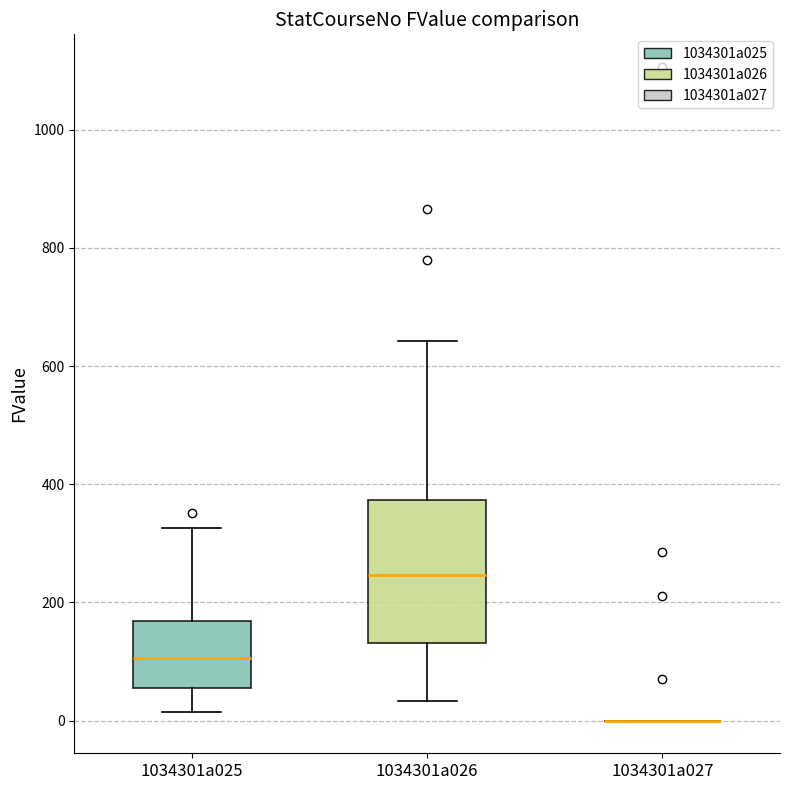

Reading left to right, read every box against the y-axis: the position of its median line, the range the box covers, and the ends of its whiskers. The values are not printed on the chart, so give them approximately, as read against the axis.

1034301a025: median 100, box 60 to 160, whiskers 20 to 320
1034301a026: median 240, box 140 to 380, whiskers 40 to 640
1034301a027: box collapsed to a line at 0, whiskers 0 to 0